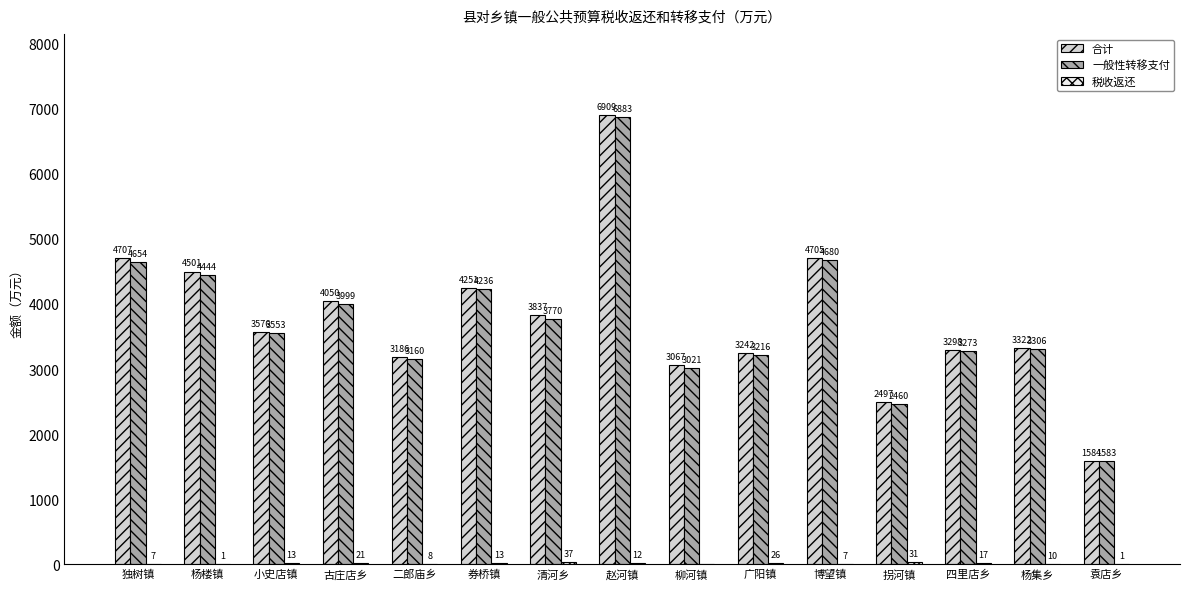

Which series has the largest total across all categories?

合计